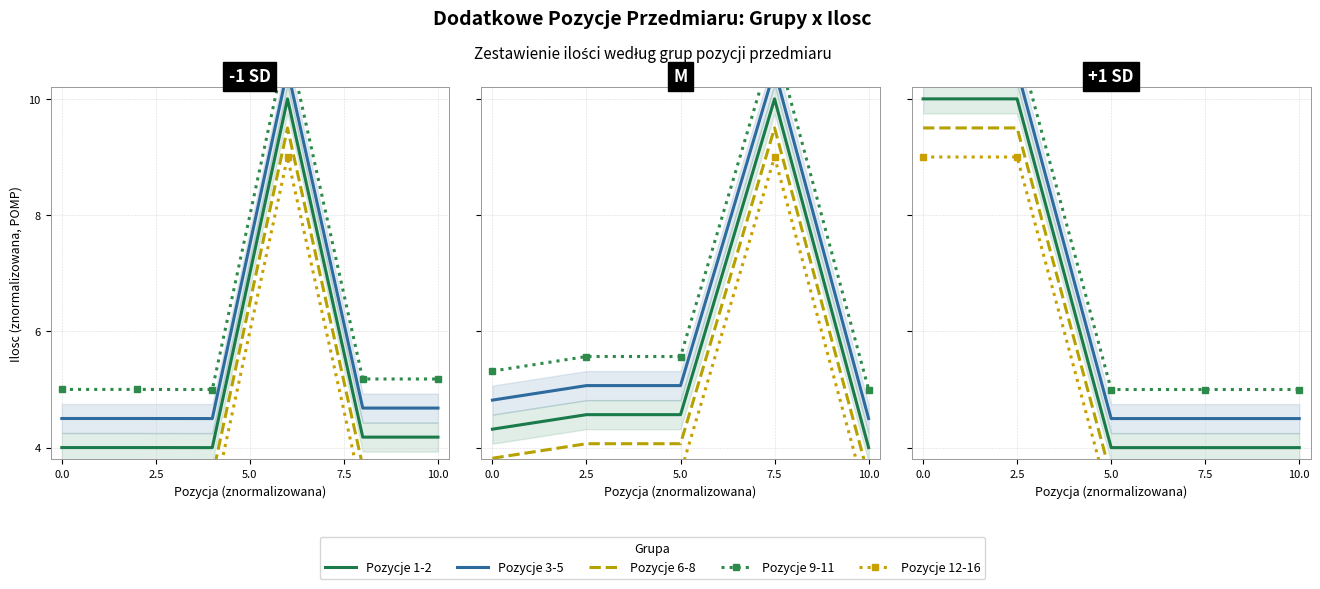

True or false: Group A has a value of 4.0 at 5.0.

True